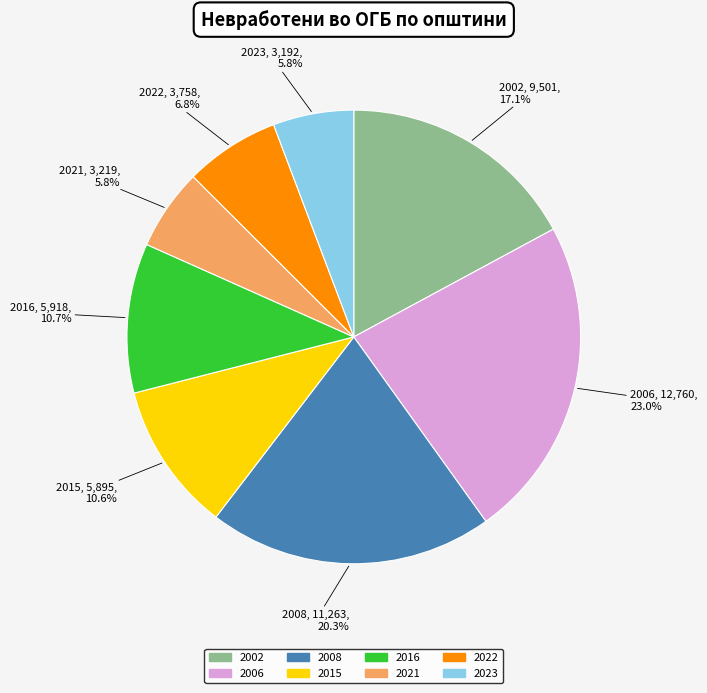

True or false: 2002 accounts for 17% of the total.

True